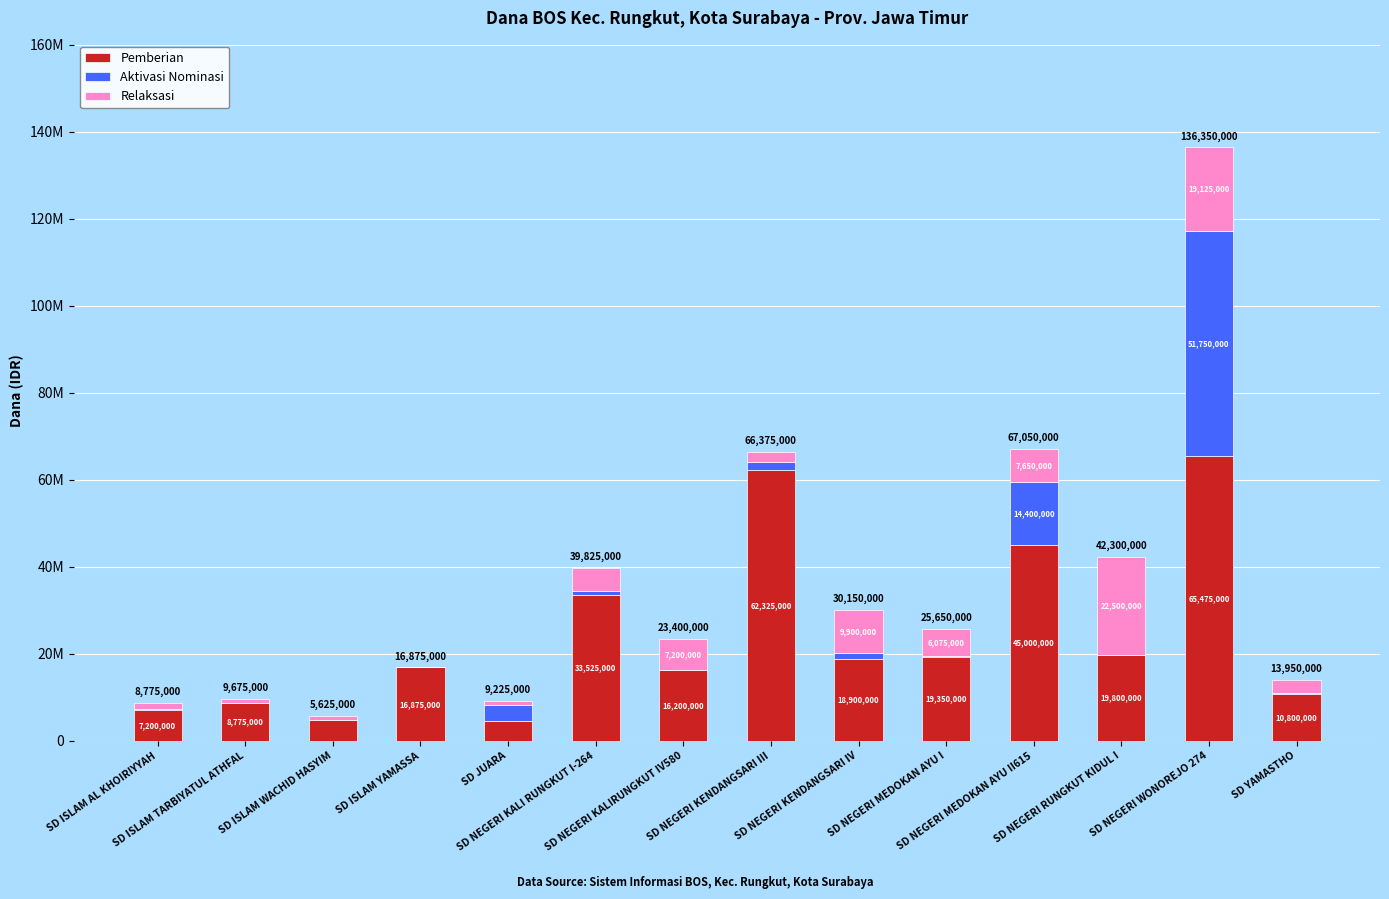

What is the average value of the Pemberian series?

23817857